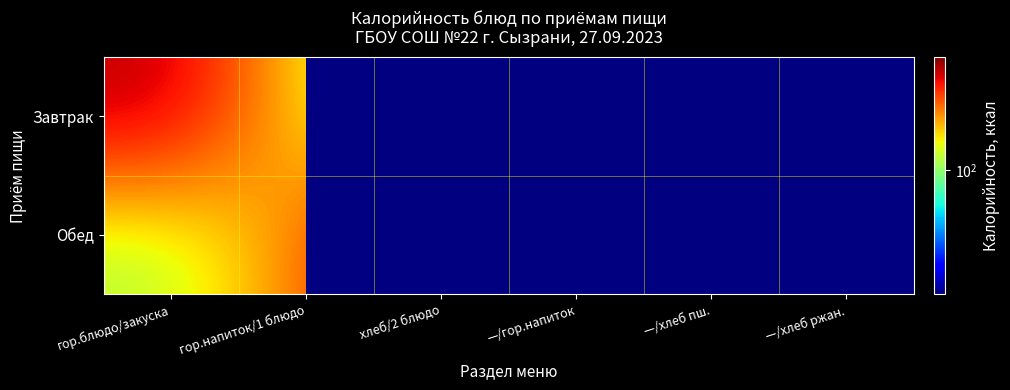

Which label corresponds to the largest value in the chart?

хлеб/2 блюдо